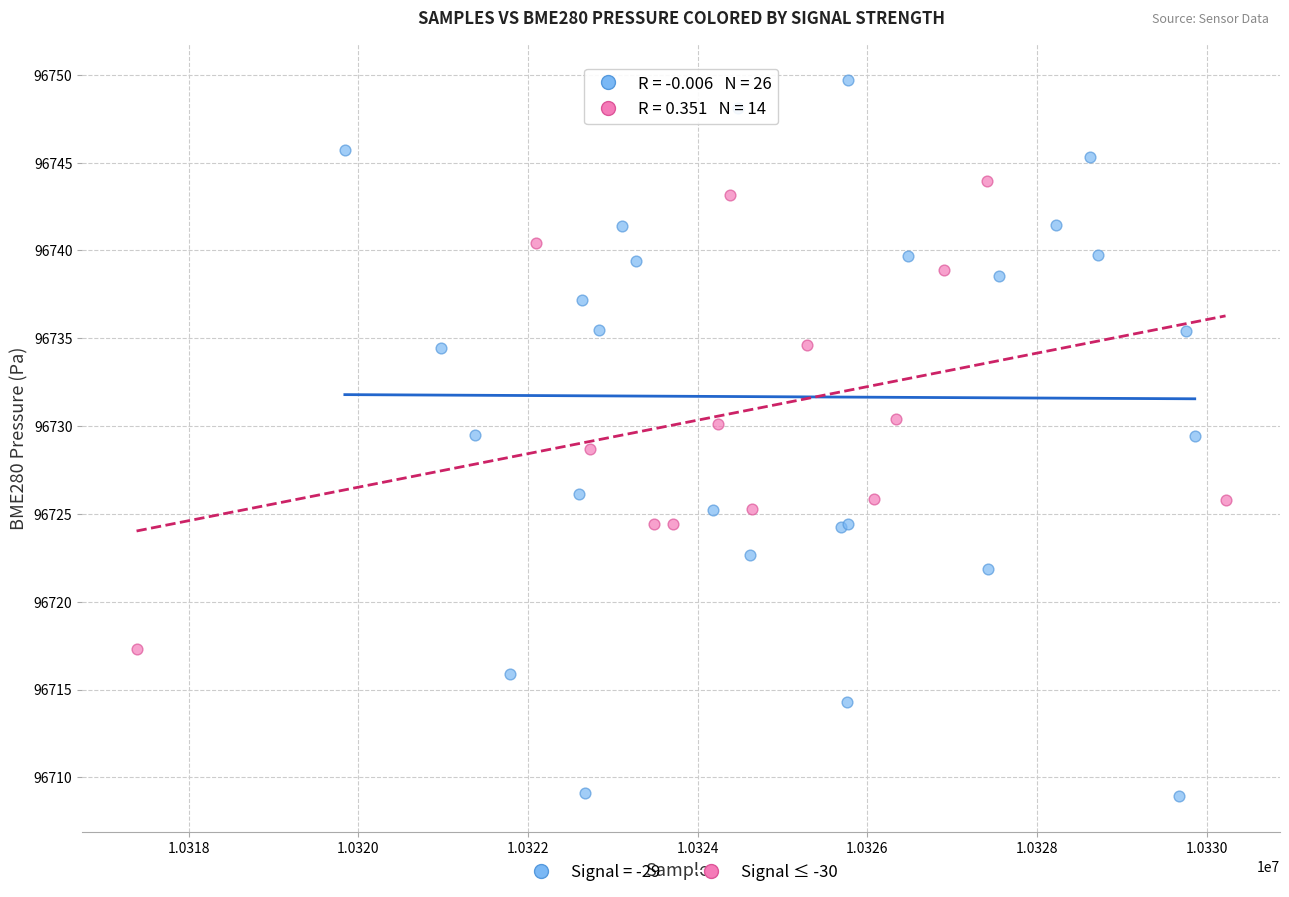

Which series contains the lowest Y value?

Signal = -29